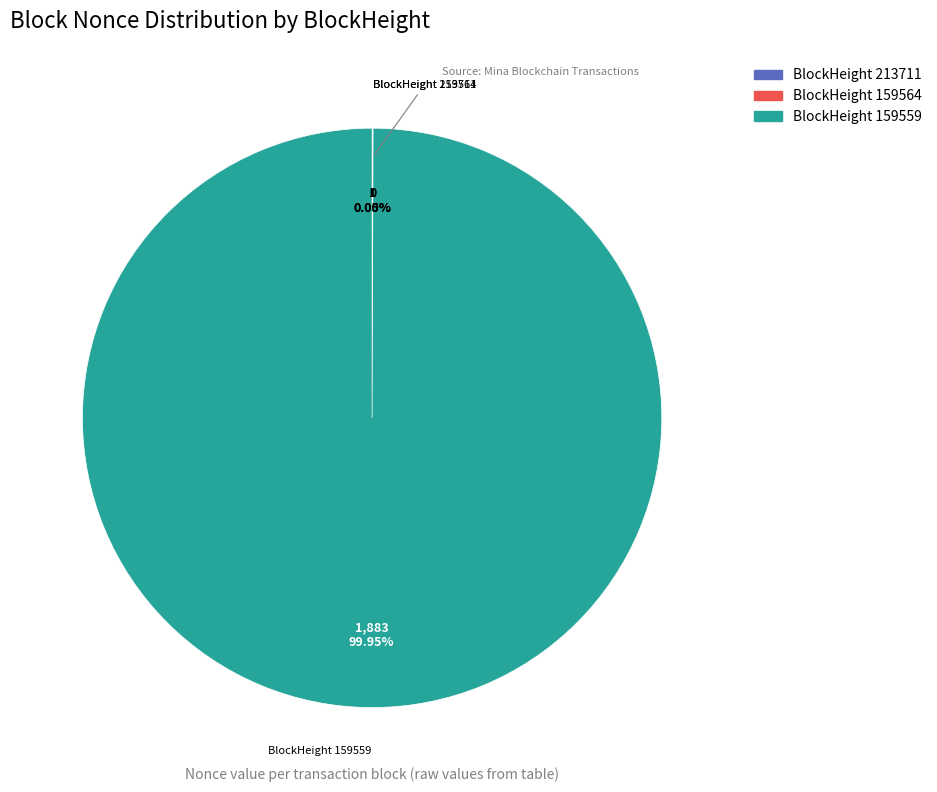

What is the change in value from 213711 to 159559?

+1882